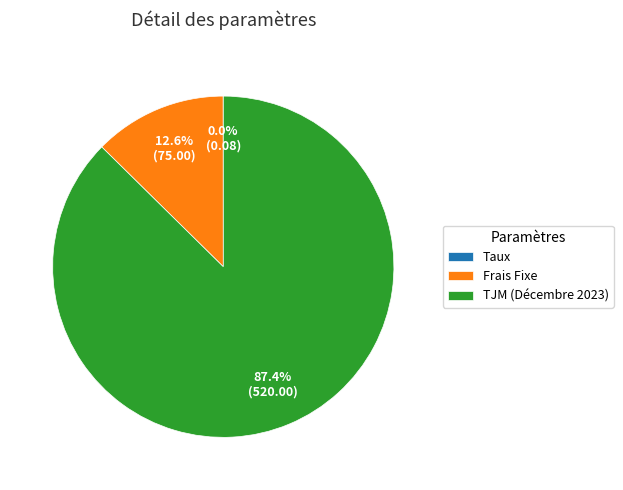

What percentage is NOT represented by Frais Fixe?

87.4%